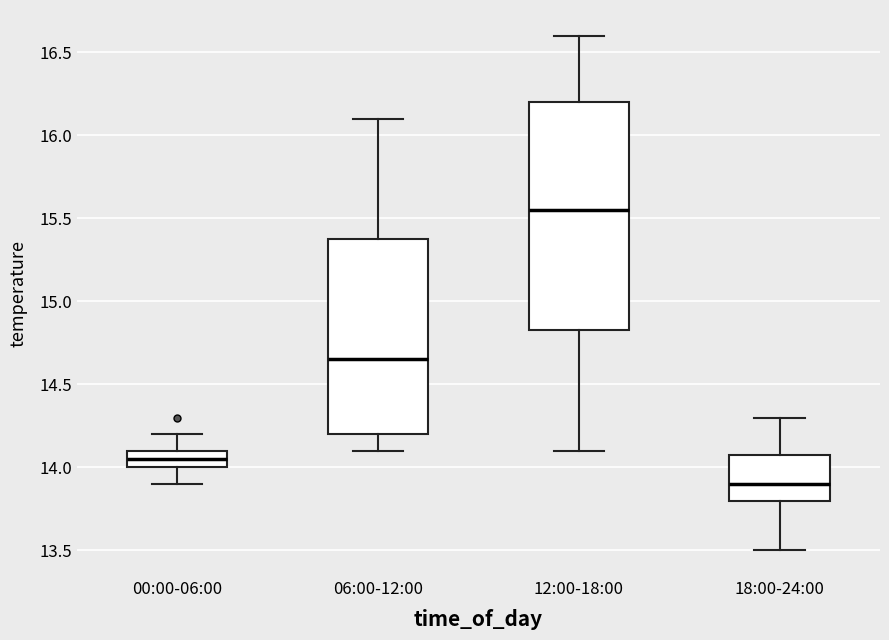

Which box is the tallest, from its lower edge to its upper edge?

12:00-18:00